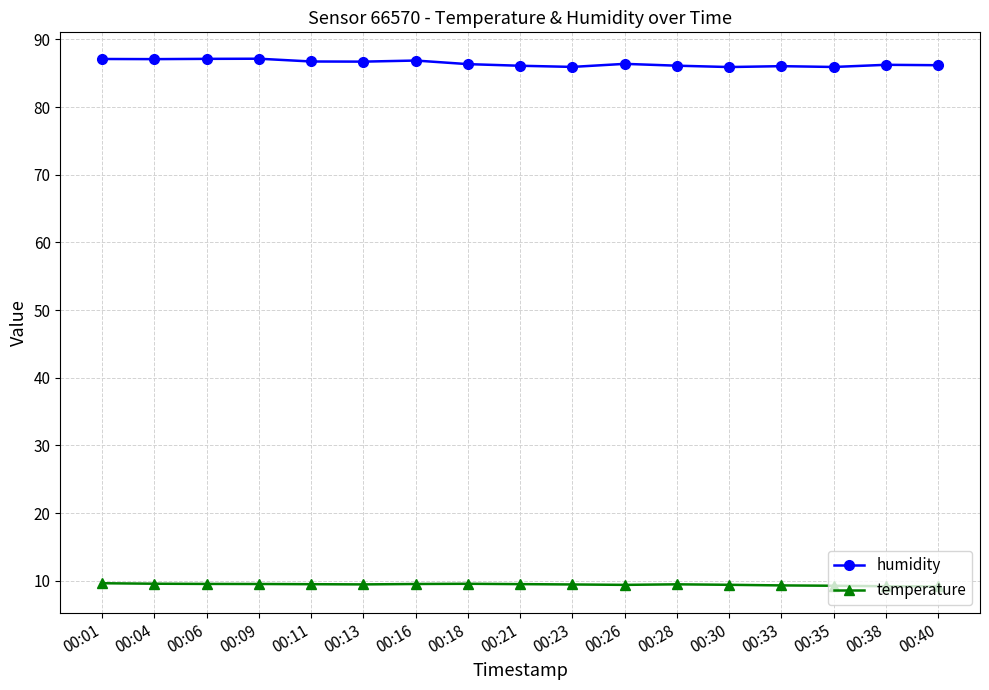

The humidity series shows 41.7 at 00:04. True or false?

False